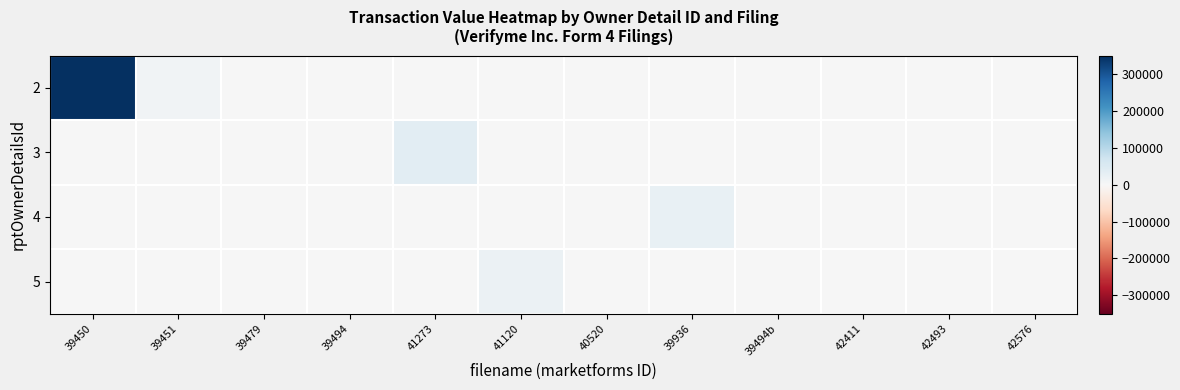

Reading left to right, transcribe all the data shown in this chart.

2: 39450=350000	39451=12250	39479=533	39494=54	41273=0	41120=0	40520=0	39936=0	39494b=0	42411=0	42493=0	42576=0
3: 39450=2486	39451=1001	39479=68	39494=2200	41273=35962	41120=0	40520=1300	39936=0	39494b=71	42411=0	42493=0	42576=0
4: 39450=0	39451=0	39479=0	39494=0	41273=0	41120=0	40520=0	39936=27300	39494b=0	42411=0	42493=0	42576=0
5: 39450=0	39451=0	39479=0	39494=0	41273=0	41120=20882	40520=0	39936=0	39494b=0	42411=0	42493=0	42576=0